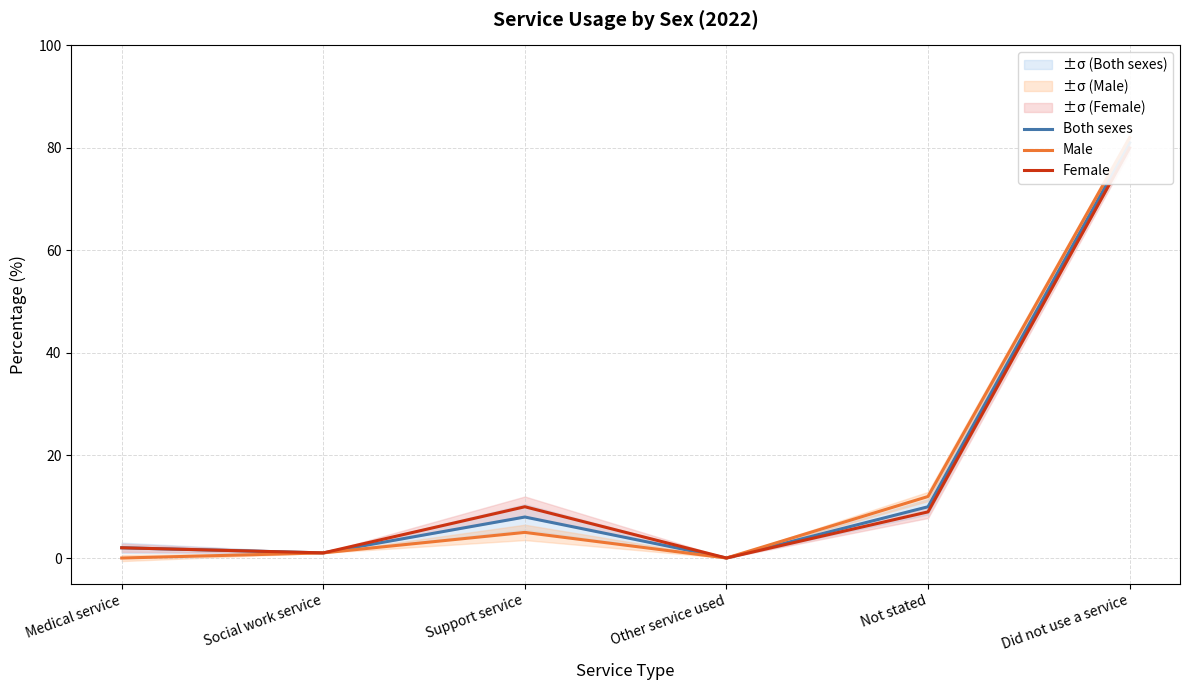

Which category has the lowest value in the Both sexes series?

Other service used